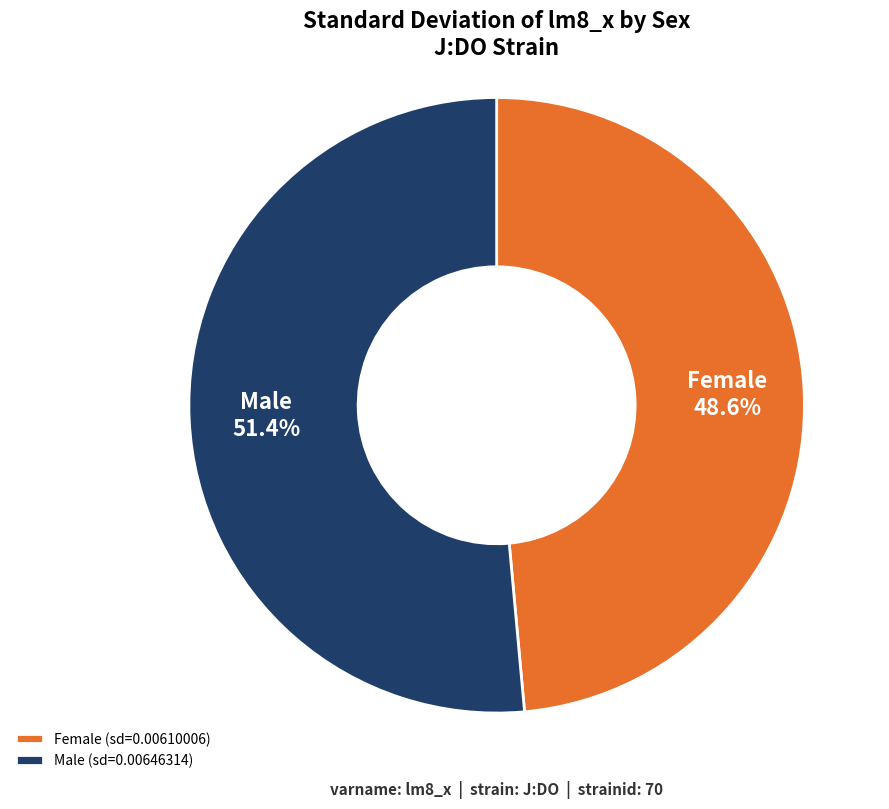

Which has a higher value, Male or Female?

Male